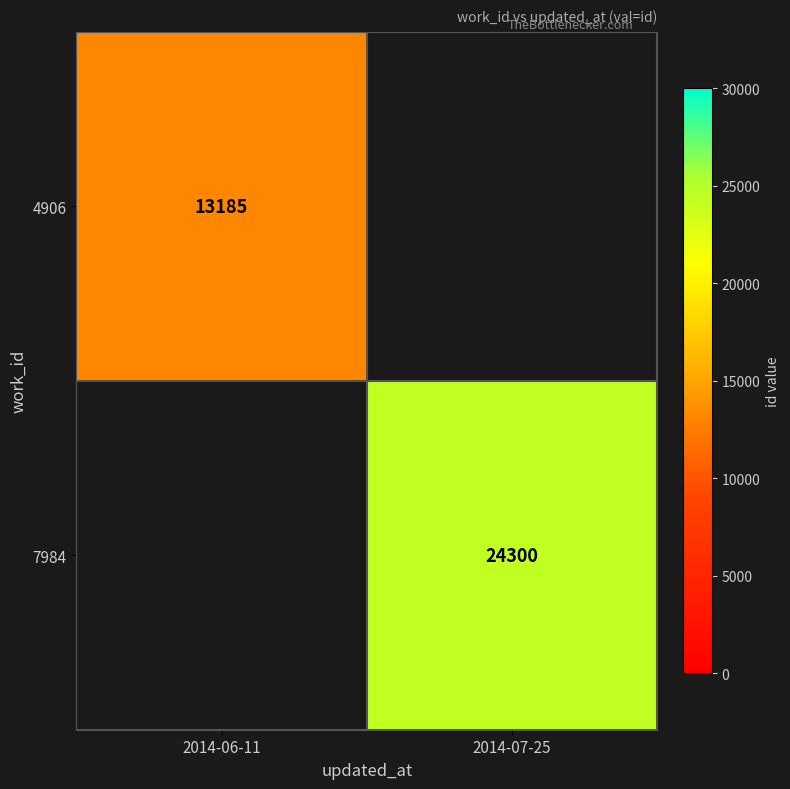

Is the value of 7984 at 2014-07-25 greater than the value of 4906 at 2014-06-11?

Yes